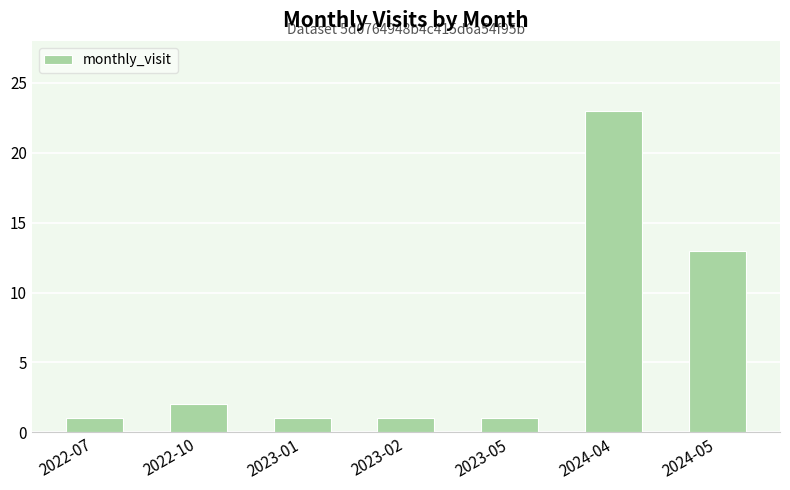

What is the greatest value displayed?

23